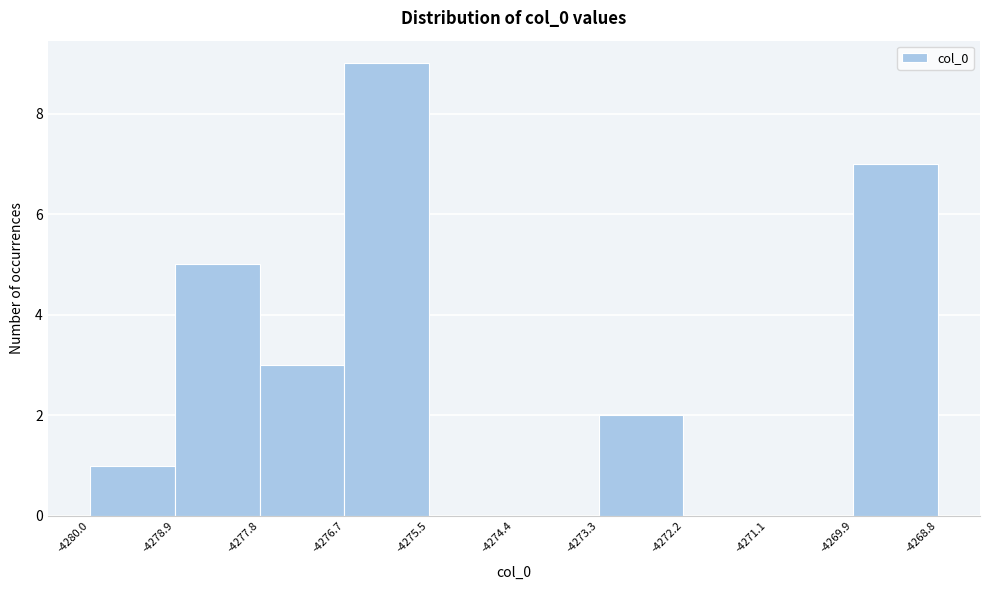

Reading left to right, list every bar in this chart as the range it spans on the x-axis followed by its height. The values are not printed on the chart, so give them approximately, as read against the axis.

-4280.0 to -4278.9: 1
-4278.9 to -4277.8: 5
-4277.8 to -4276.7: 3
-4276.7 to -4275.5: 9
-4275.5 to -4274.4: 0
-4274.4 to -4273.3: 0
-4273.3 to -4272.2: 2
-4272.2 to -4271.1: 0
-4271.1 to -4269.9: 0
-4269.9 to -4268.8: 7